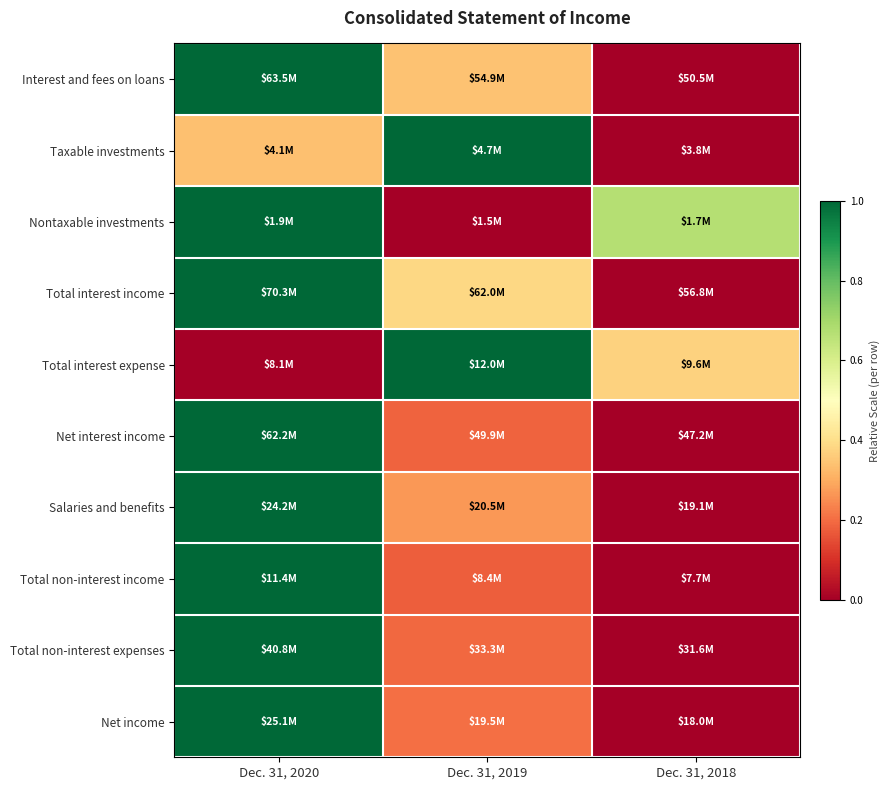

At how many categories does at least one series exceed 0?

3